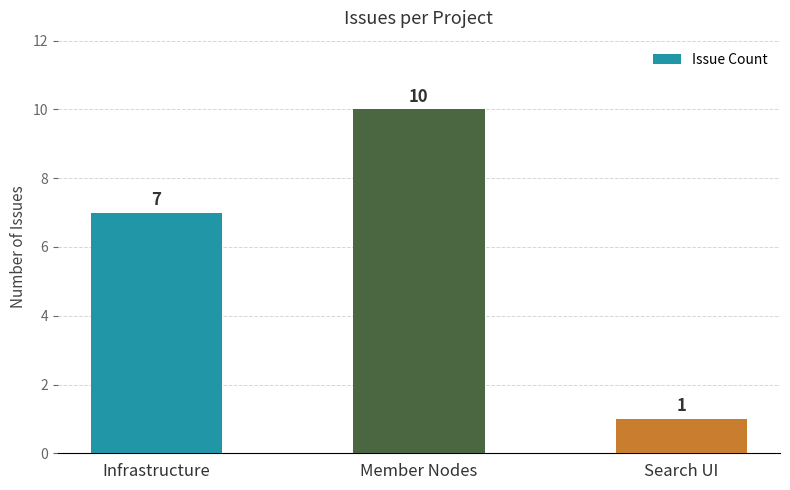

Reading right to left, extract all data points from this chart.

1	10	7